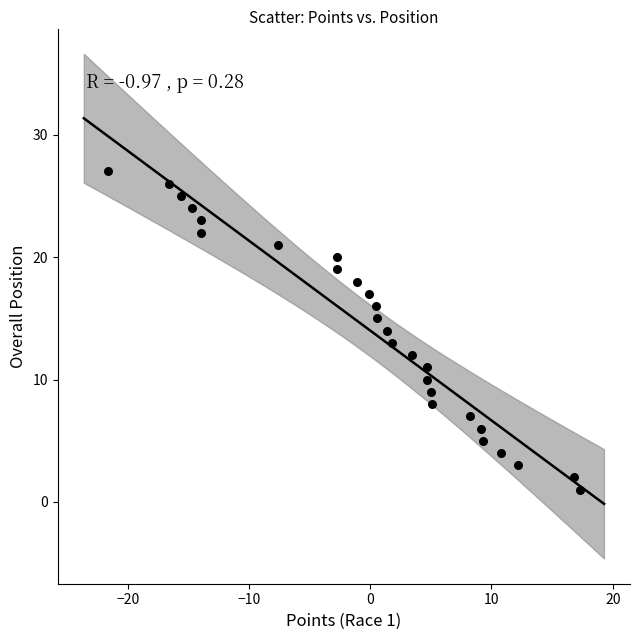

What is the range of Y values (max minus min)?

26